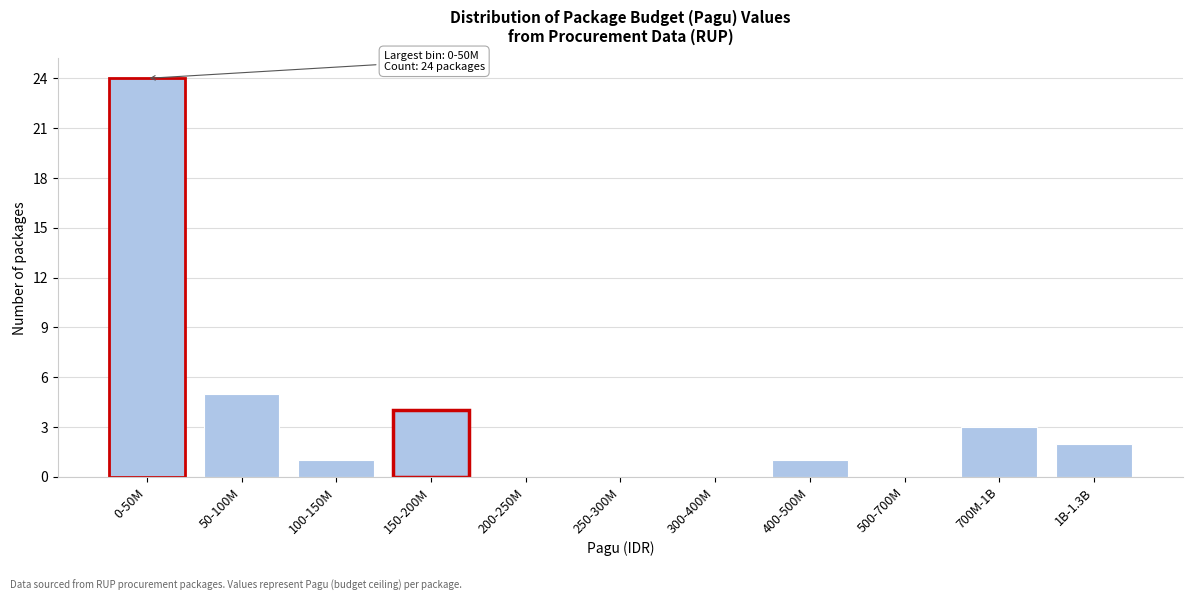

Reading right to left, transcribe all the data shown in this chart.

1B-1.3B=2	700M-1B=3	500-700M=0	400-500M=1	300-400M=0	250-300M=0	200-250M=0	150-200M=4	100-150M=1	50-100M=5	0-50M=24